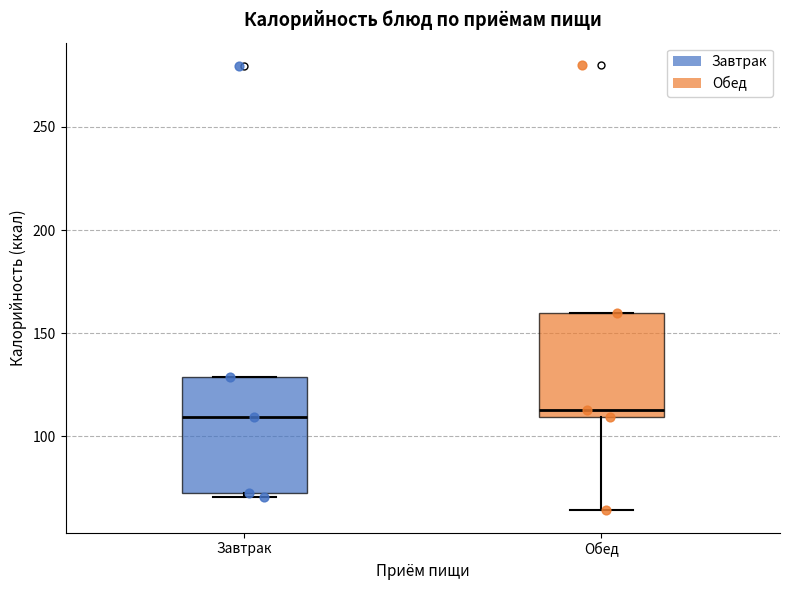

Reading left to right, transcribe this box plot: for each box, give where its median line is, the range the box spans, and where its two whiskers end, as read against the y-axis. The values are not printed on the chart, so give them approximately, as read against the axis.

Завтрак: median 110, box 75 to 130, whiskers 70 to 130
Обед: median 115, box 110 to 160, whiskers 65 to 160